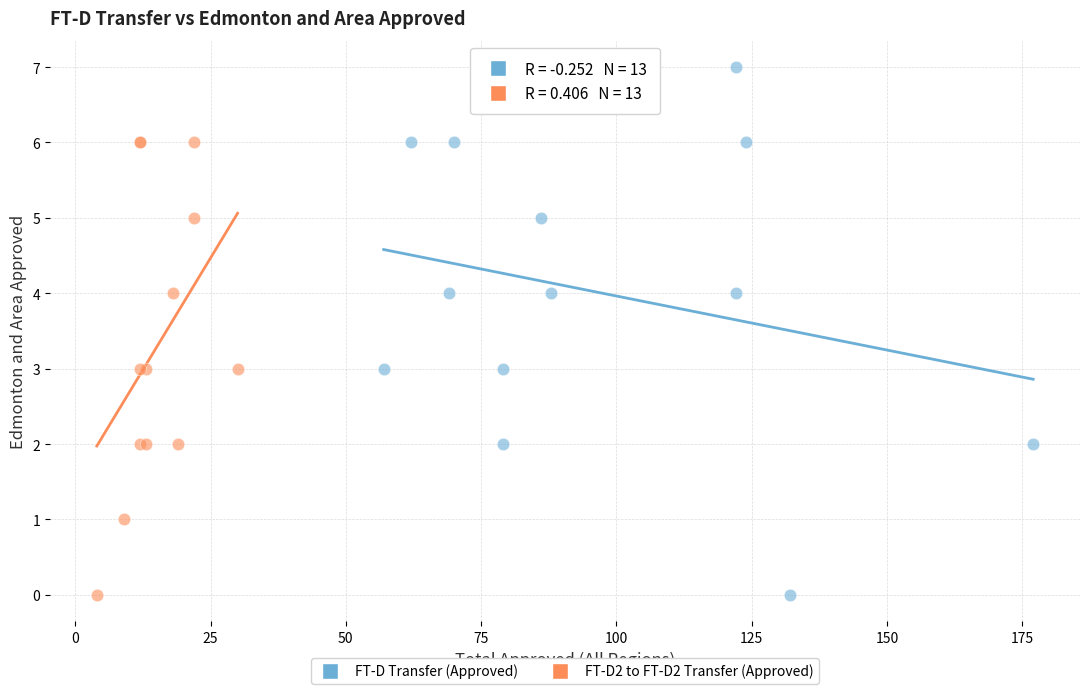

Which series has the widest spread of Y values?

FT-D Transfer (Approved)